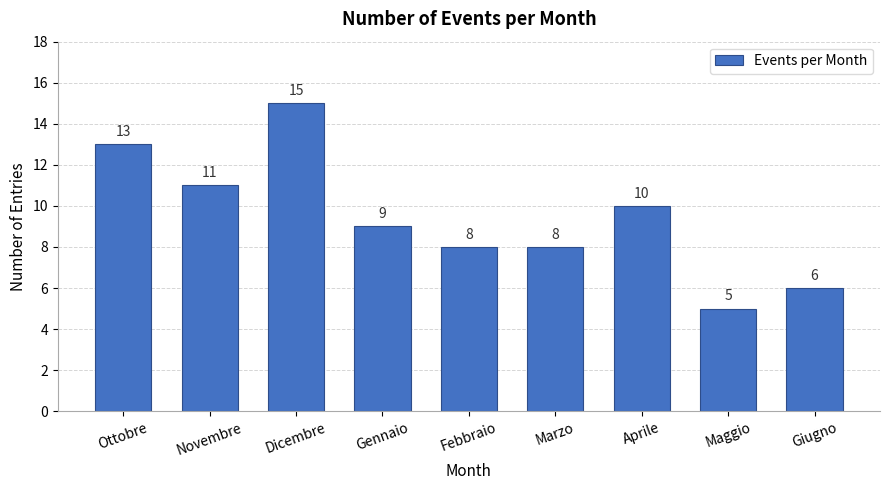

Reading left to right, list all the values displayed in this chart.

Ottobre=13	Novembre=11	Dicembre=15	Gennaio=9	Febbraio=8	Marzo=8	Aprile=10	Maggio=5	Giugno=6